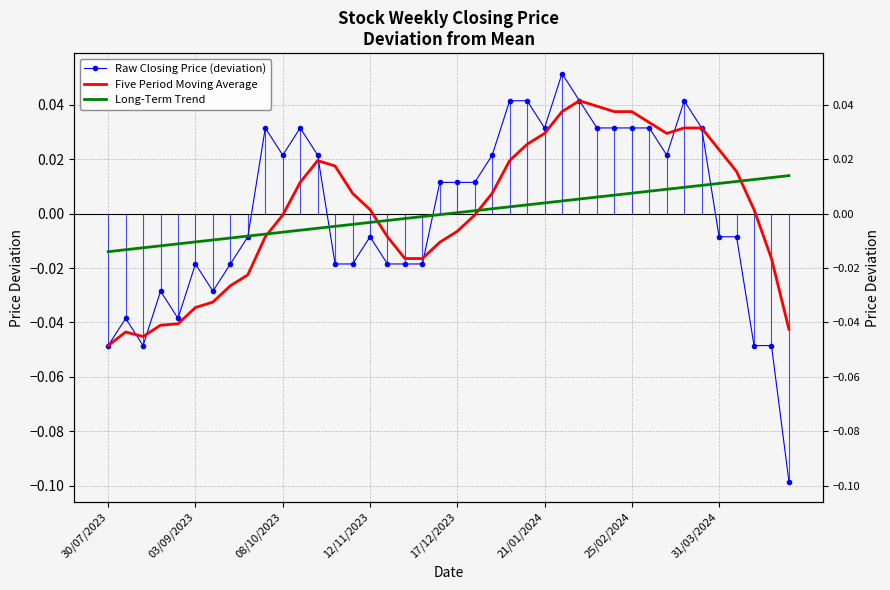

How many positive values does the Long-Term Trend series have?

20